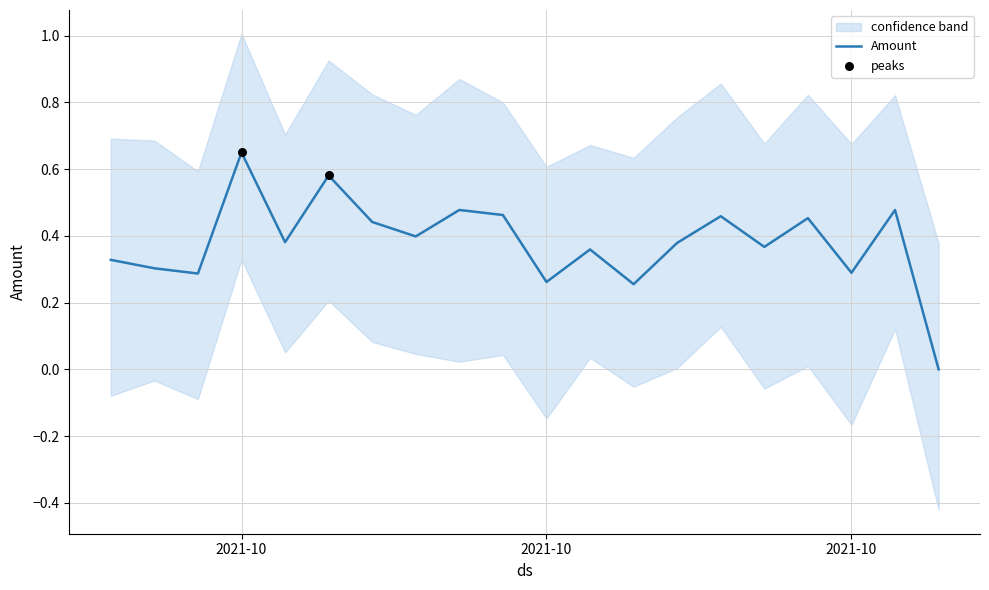

Between 2021-10-18 and 2021-10-13, which is larger?

2021-10-18